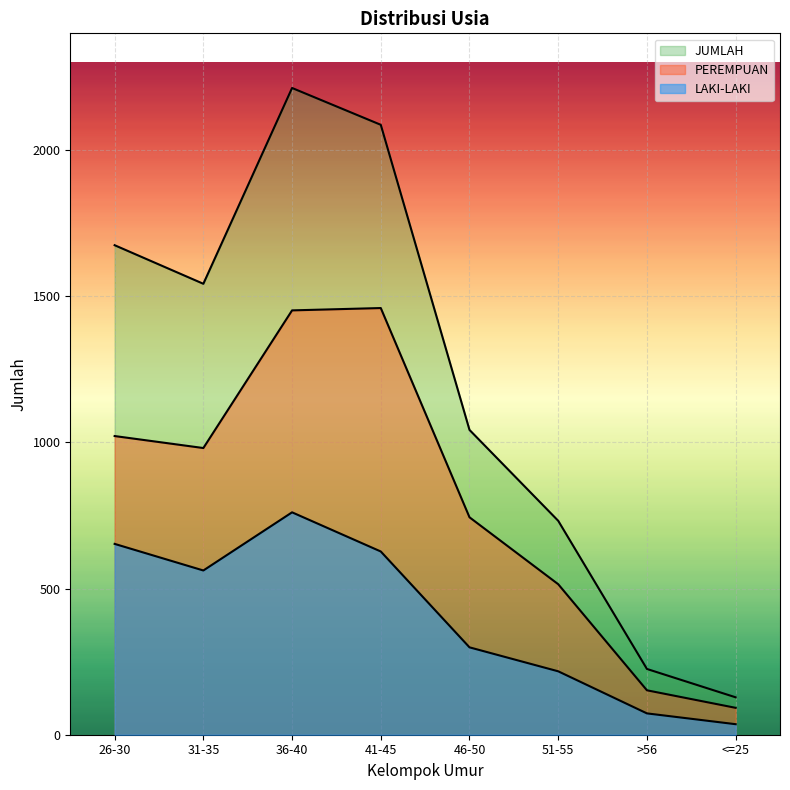

True or false: LAKI-LAKI and JUMLAH cross at least once.

False